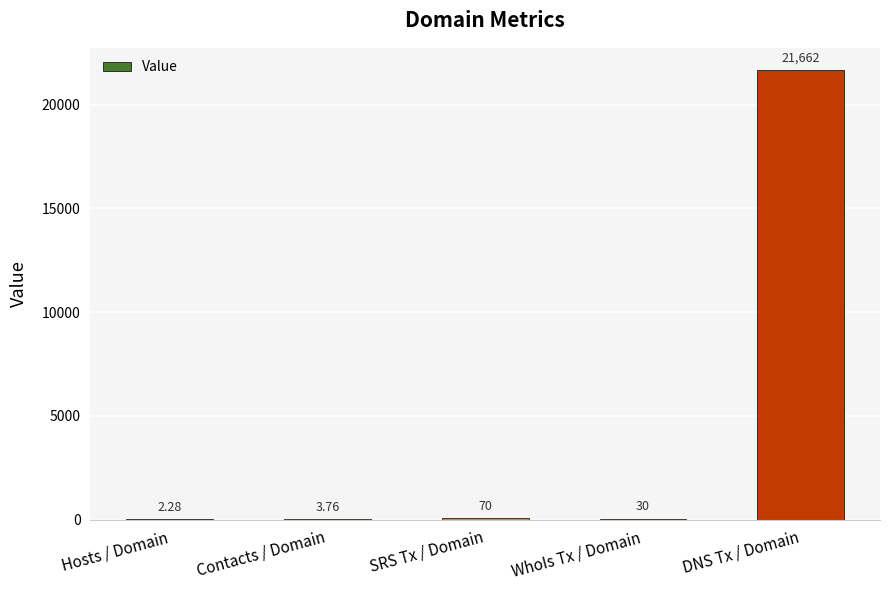

What is the change in value from SRS Tx / Domain to WhoIs Tx / Domain?

-40.0